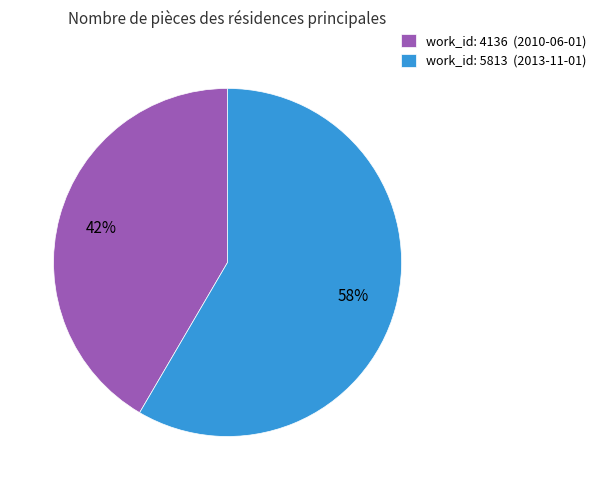

What is the majority slice?

work_id: 5813 (2013-11-01)